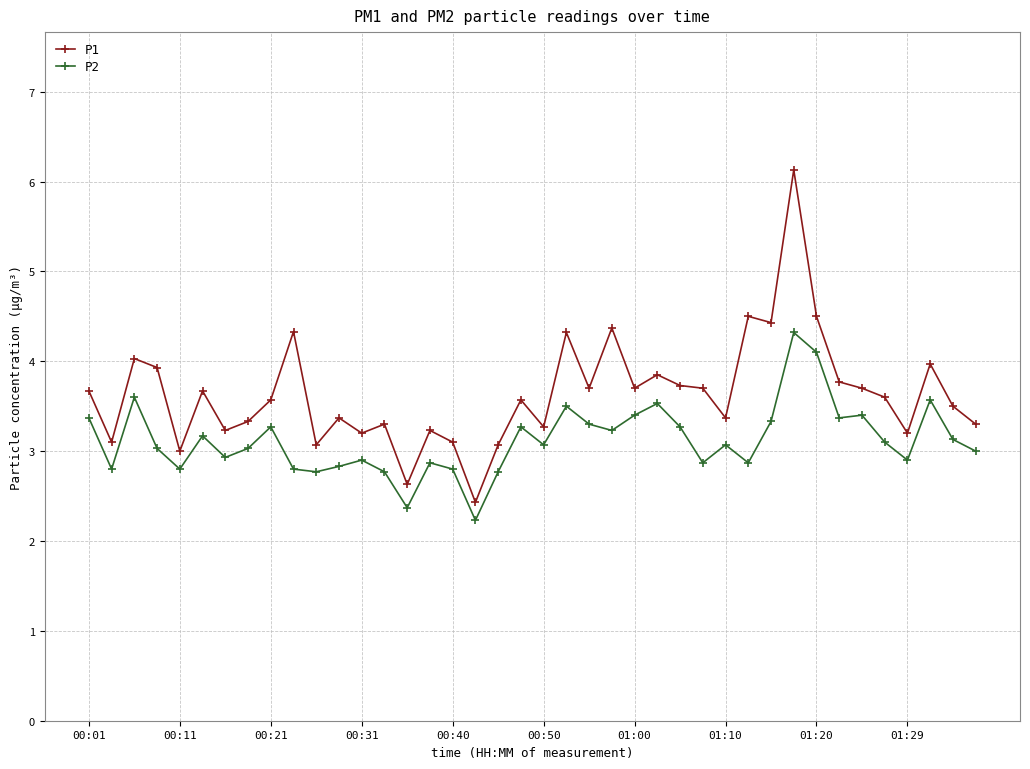

True or false: P1 has more than 1 points higher than both neighbors.

True